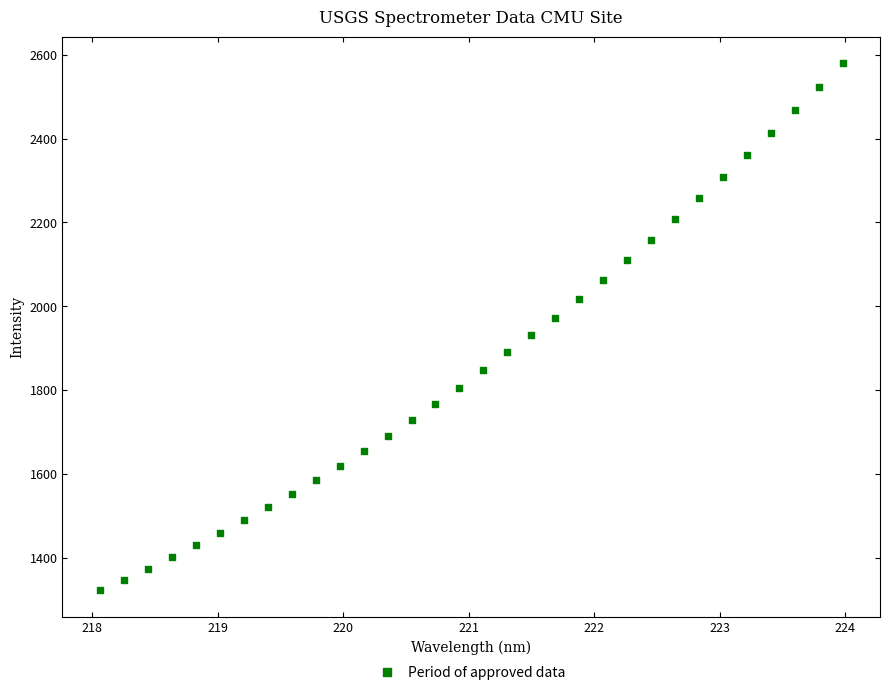

What is the range of X values (max minus min)?

5.9